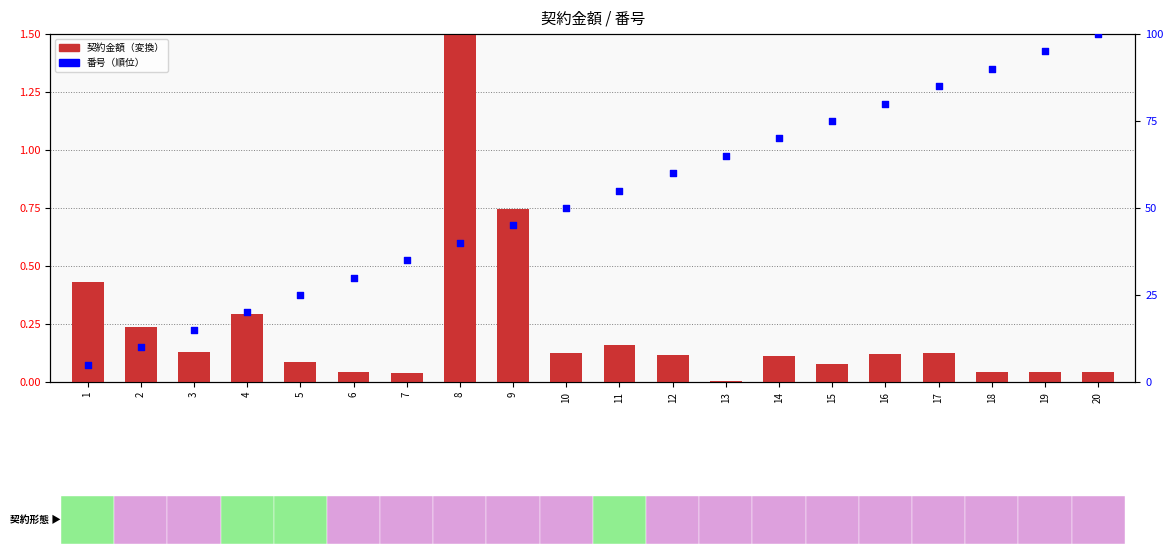

Which series reaches the minimum Y coordinate?

契約金額（変換）